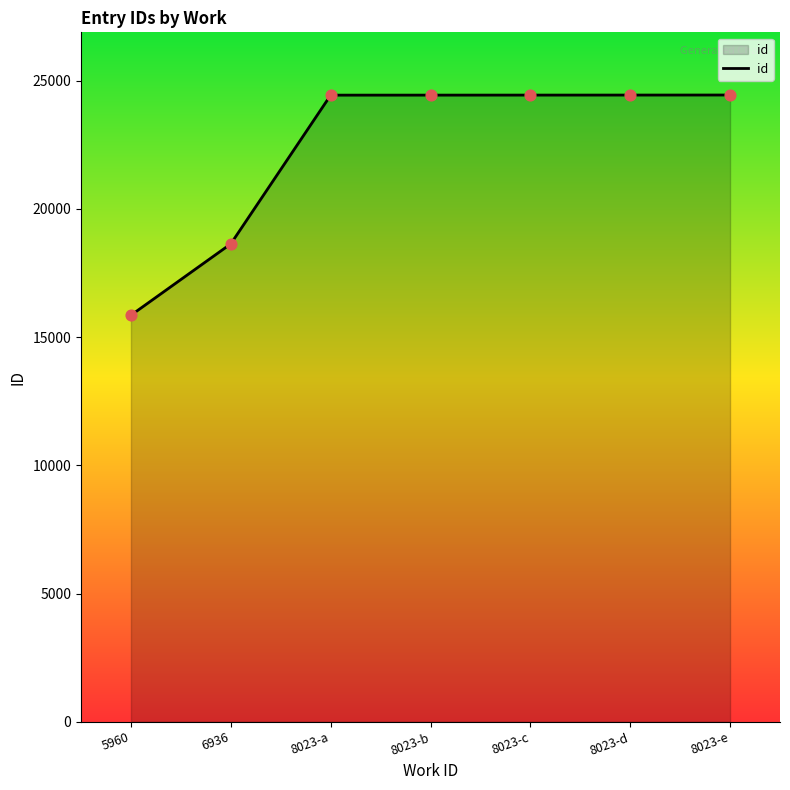

What is the change in value from 8023-a to 8023-b?

+1